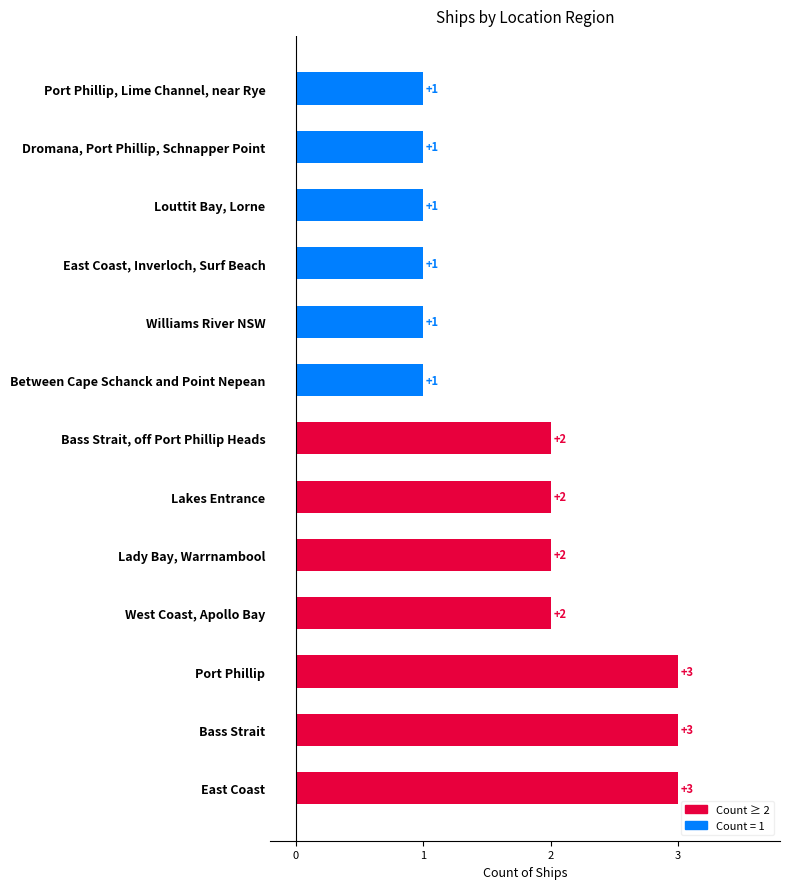

Rank the categories by value from lowest to highest.

Between Cape Schanck and Point Nepean, Williams River NSW, East Coast, Inverloch, Surf Beach, Louttit Bay, Lorne, Dromana, Port Phillip, Schnapper Point, Port Phillip, Lime Channel, near Rye, West Coast, Apollo Bay, Lady Bay, Warrnambool, Lakes Entrance, Bass Strait, off Port Phillip Heads, East Coast, Bass Strait, Port Phillip